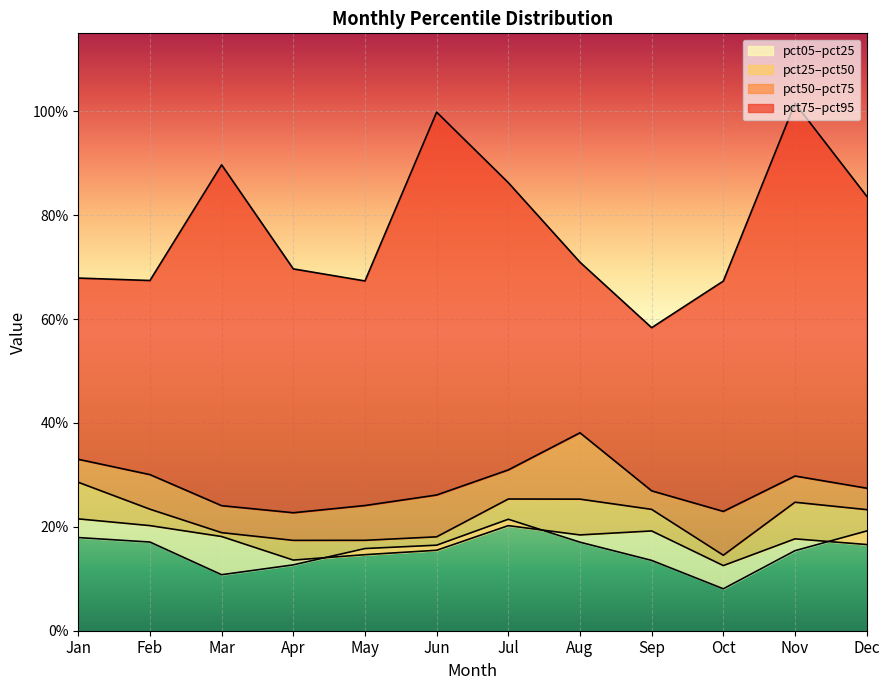

The value of pct05 at May is 0.3. True or false?

False